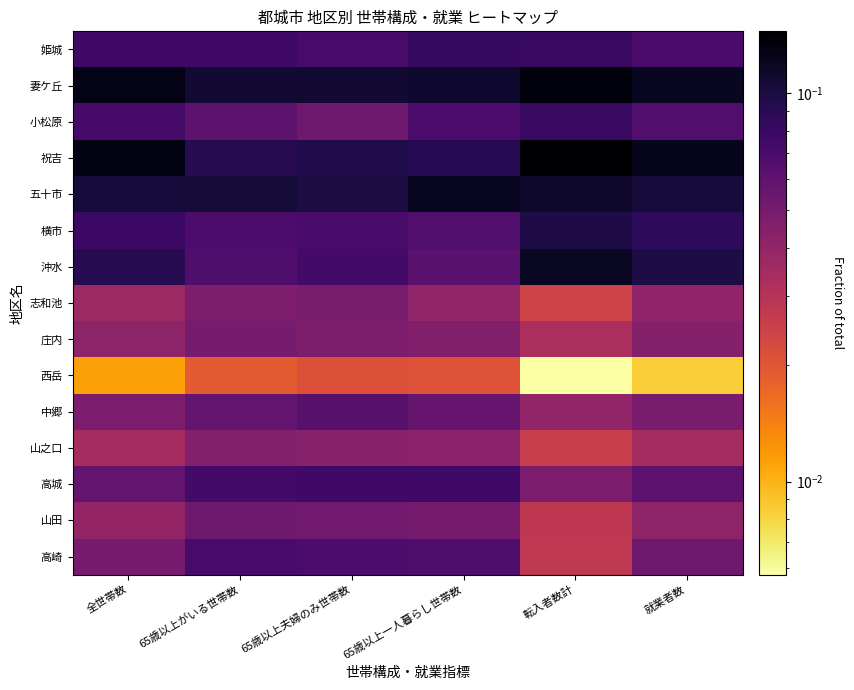

Rank the series by their maximum value, from lowest to highest.

西岳, 山之口, 志和池, 庄内, 山田, 中郷, 高崎, 高城, 小松原, 姫城, 横市, 沖水, 五十市, 妻ケ丘, 祝吉